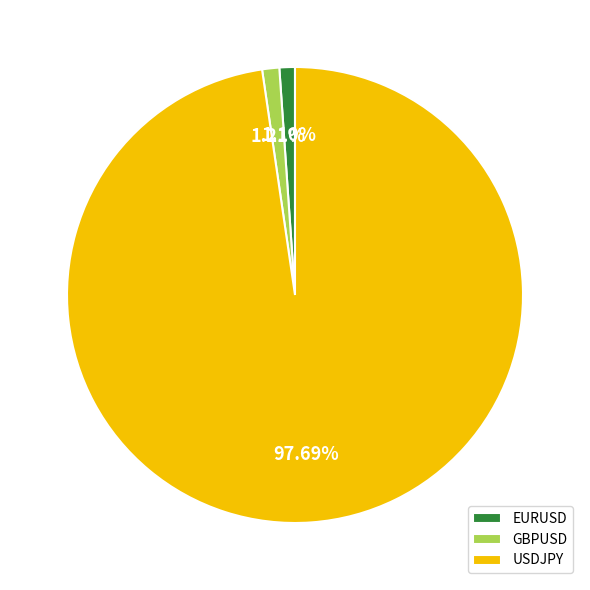

To the nearest percent, what is the difference between the GBPUSD and USDJPY slice percentages?

96%